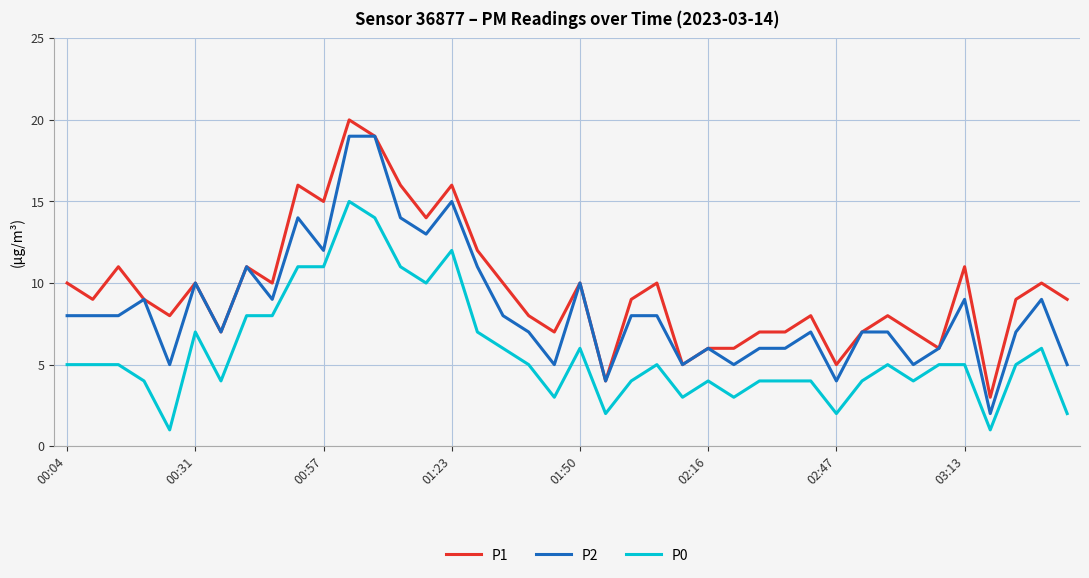

Reading left to right, transcribe all the data shown in this chart.

P1: 10	9	11	9	8	10	7	11	10	16	15	20	19	16	14	16	12	10	8	7	10	4	9	10	5	6	6	7	7	8	5	7	8	7	6	11	3	9	10	9
P2: 8	8	8	9	5	10	7	11	9	14	12	19	19	14	13	15	11	8	7	5	10	4	8	8	5	6	5	6	6	7	4	7	7	5	6	9	2	7	9	5
P0: 5	5	5	4	1	7	4	8	8	11	11	15	14	11	10	12	7	6	5	3	6	2	4	5	3	4	3	4	4	4	2	4	5	4	5	5	1	5	6	2